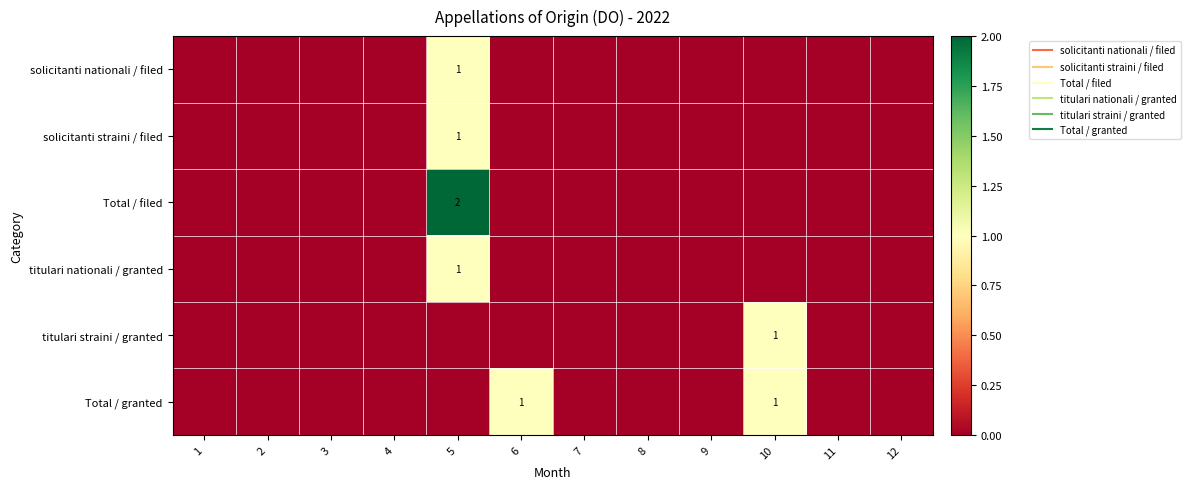

Rank the categories by titulari nationali / granted value from highest to lowest.

5, 1, 2, 3, 4, 6, 7, 8, 9, 10, 11, 12